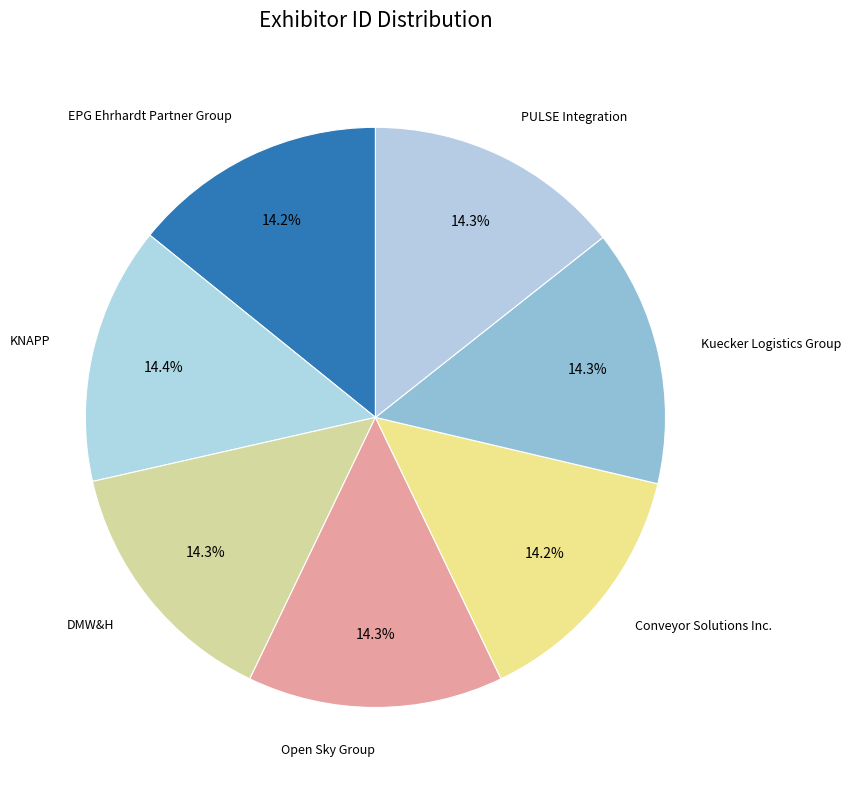

What is the smallest slice in the pie chart?

EPG Ehrhardt Partner Group